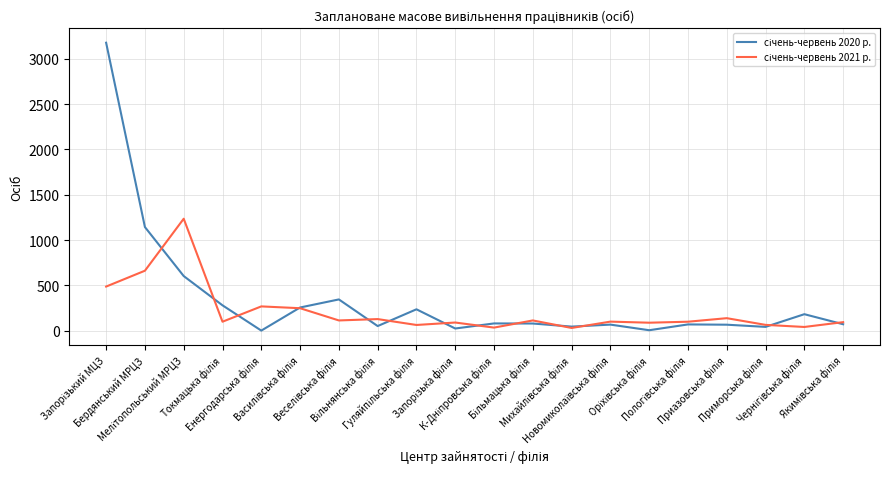

What is the greatest value displayed?

3178